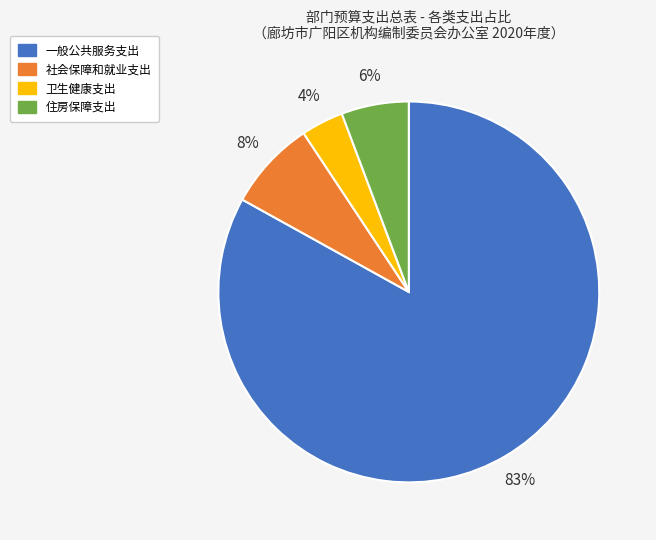

Rank the categories by value from lowest to highest.

卫生健康支出, 住房保障支出, 社会保障和就业支出, 一般公共服务支出